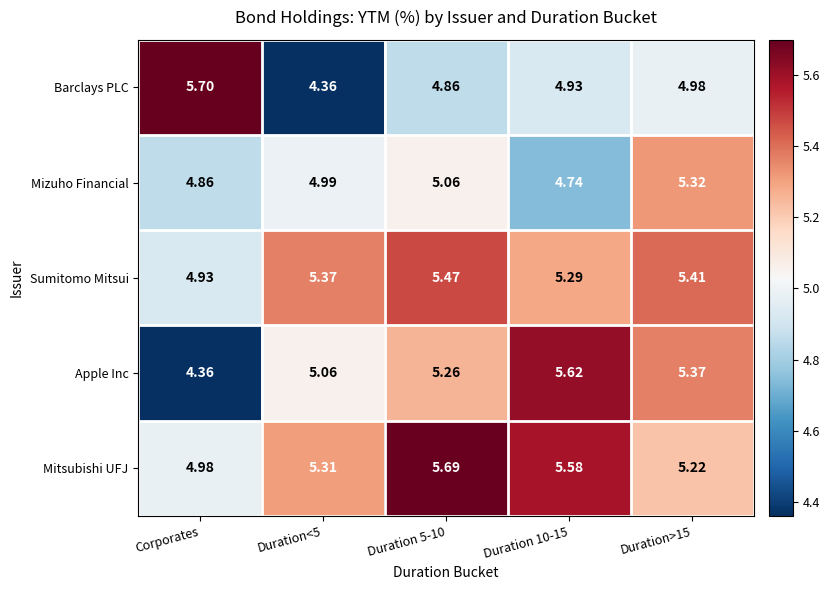

How many series are shown in this chart?

5